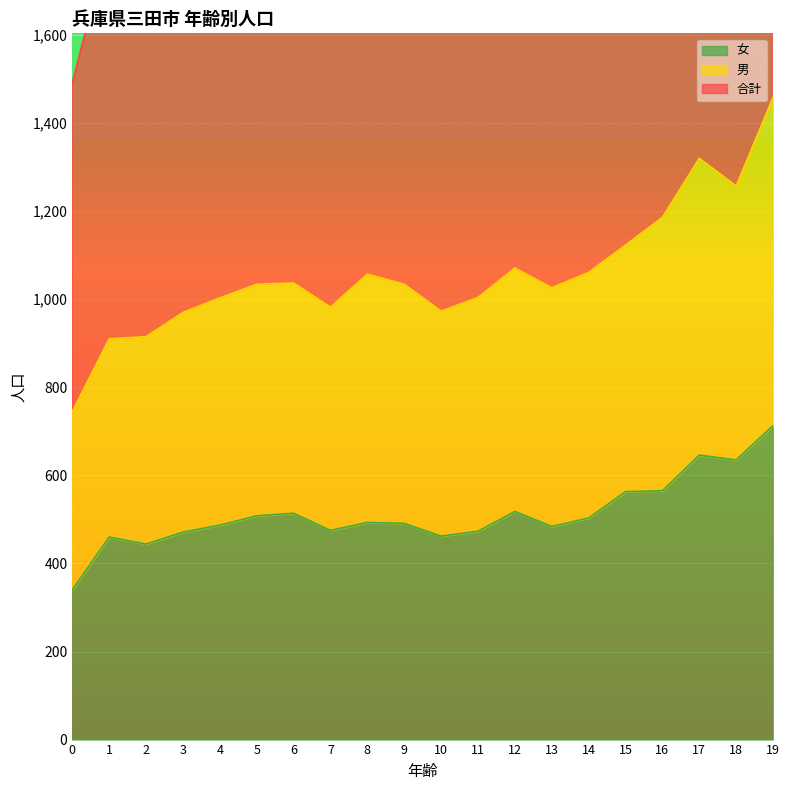

How many data points in 女 are above 493?

9